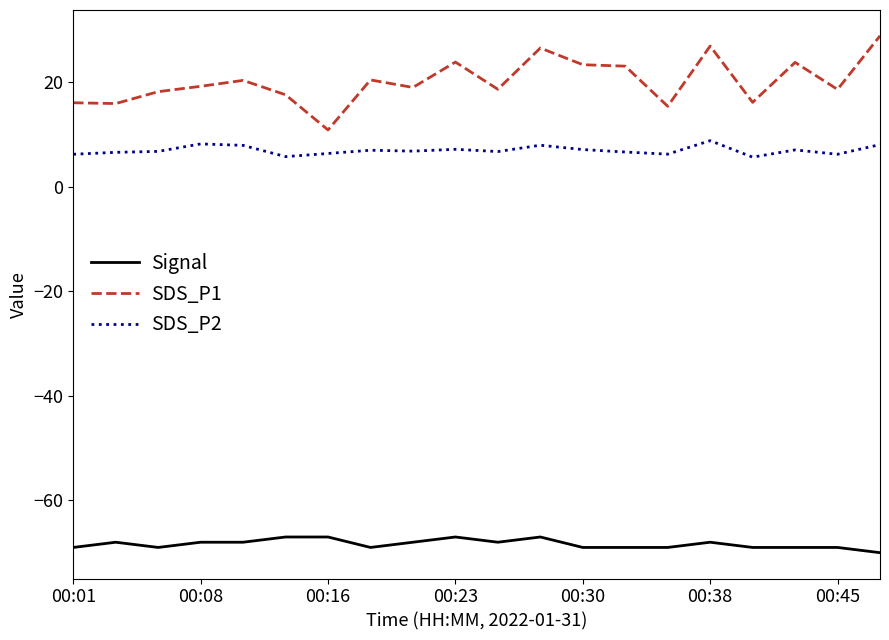

Which series has the largest total across all categories?

SDS_P1